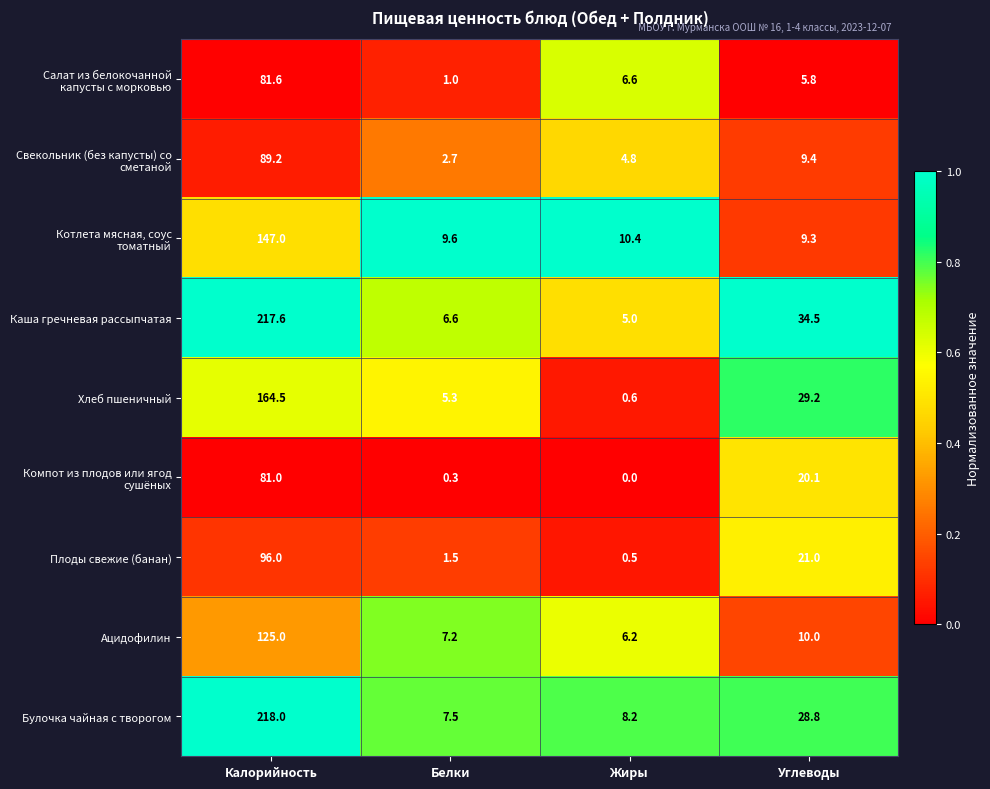

Which series changed the most between Калорийность and Углеводы?

Булочка чайная с творогом